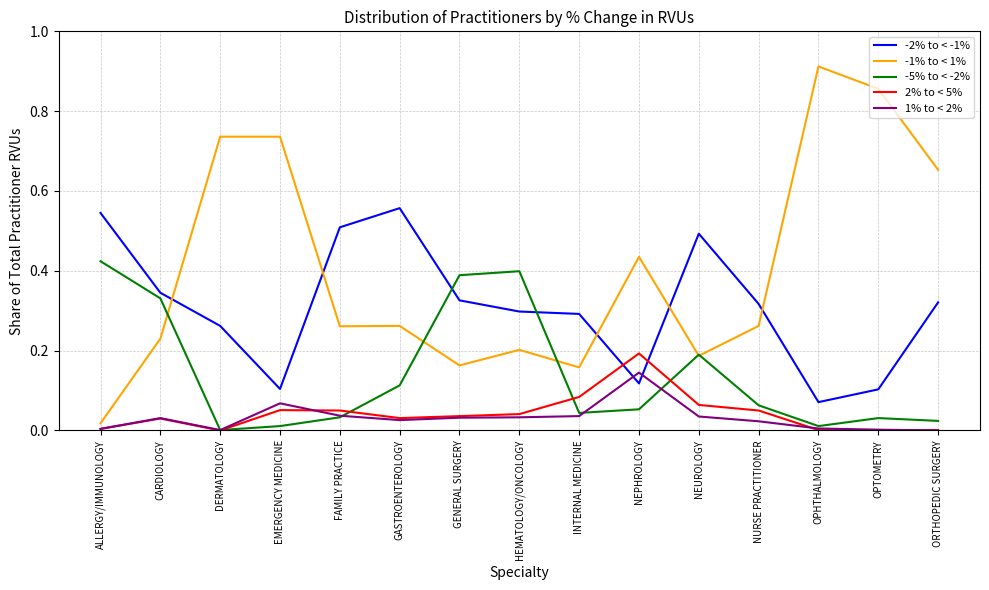

Is it true that 2% to < 5% equals 0.2 at NEPHROLOGY?

True